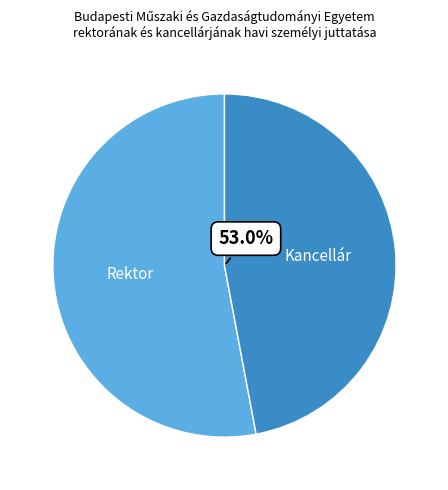

How many segments does this pie chart have?

2